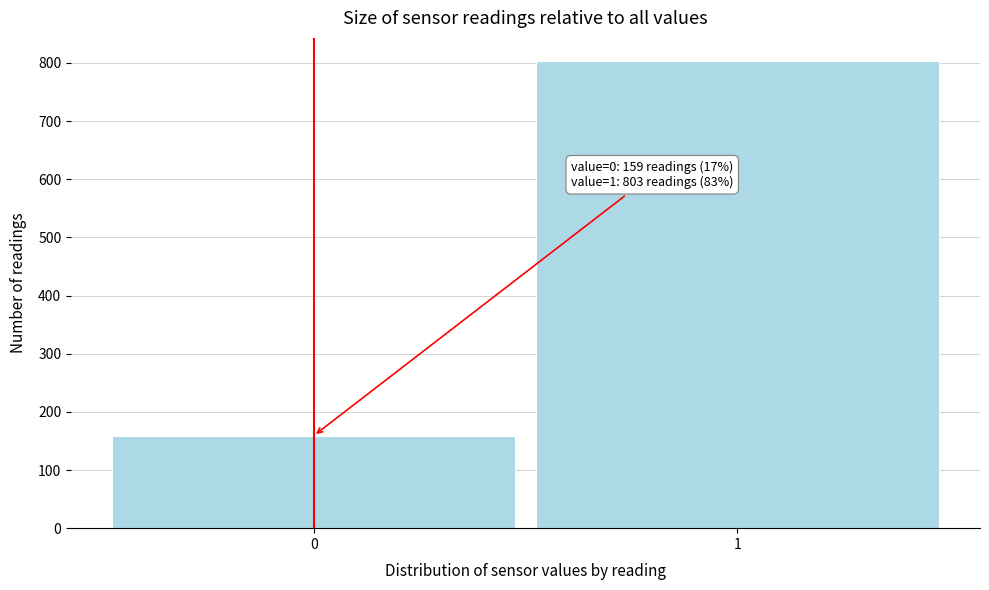

Reading left to right, transcribe all the data shown in this chart.

159	803